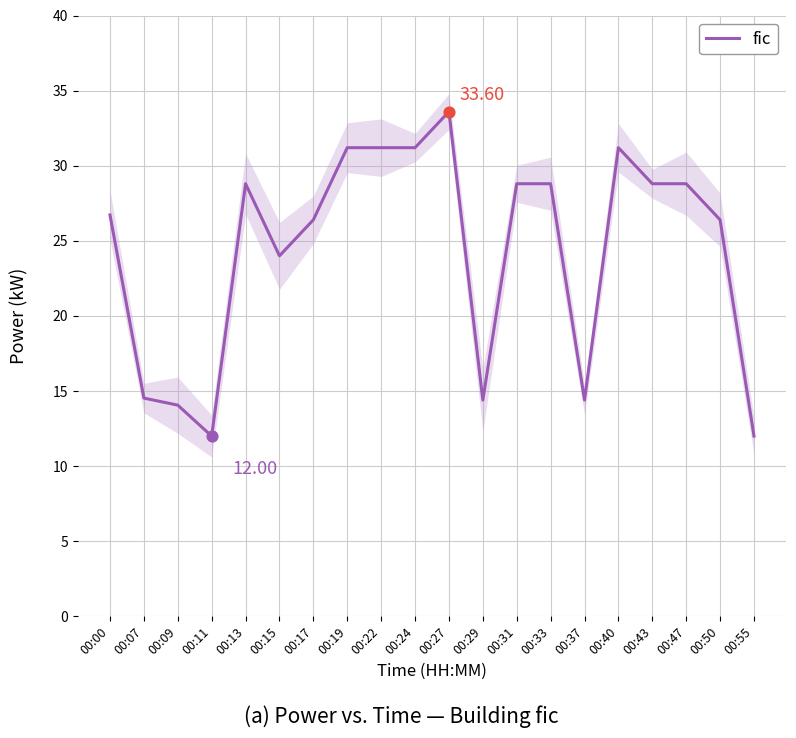

Approximately how many times larger is the value at 00:40 compared to 00:33?

1.1